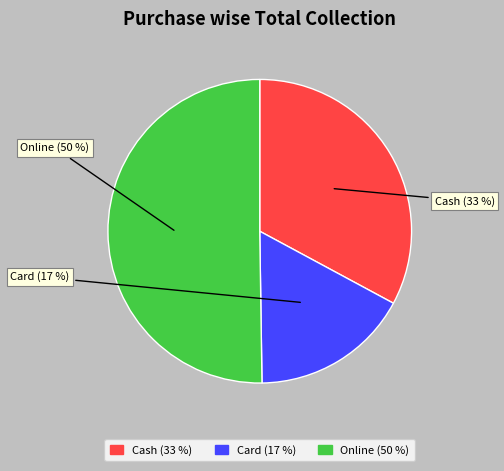

Rank the categories by value from highest to lowest.

Online, Cash, Card